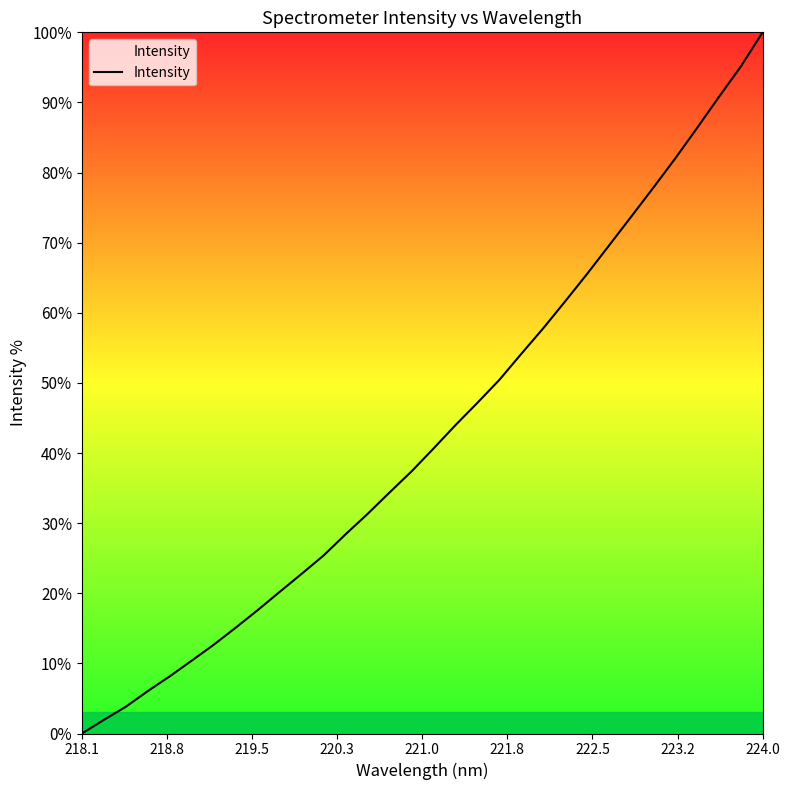

What is the maximum value shown in the chart?

100.0